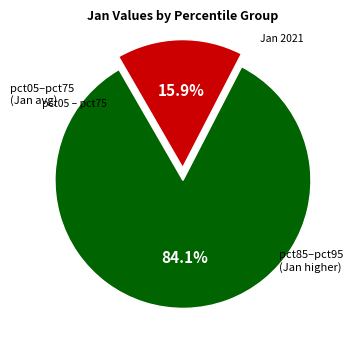

Does any single category account for the majority?

Yes